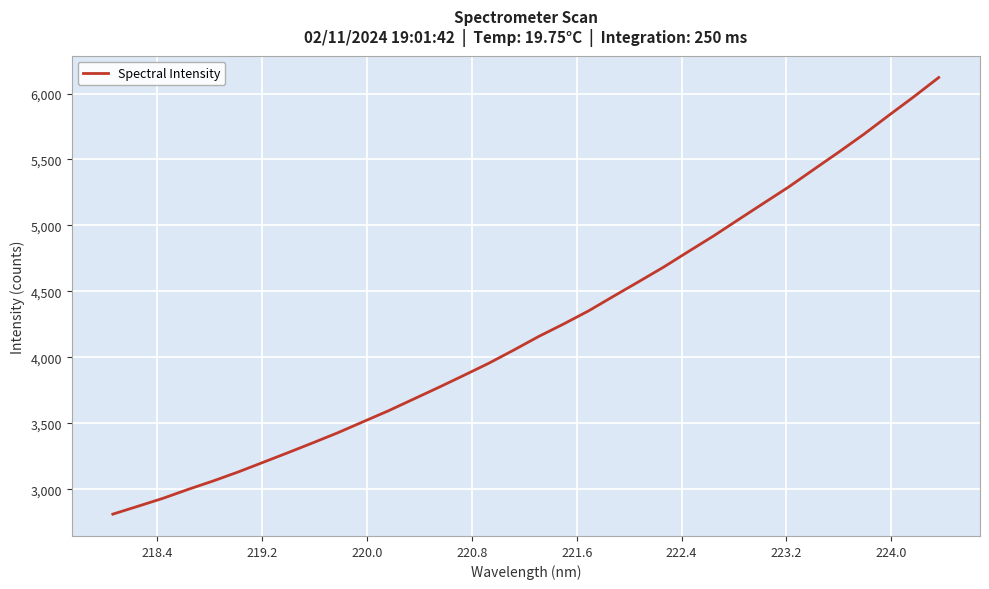

What is the greatest value displayed?

6121.4